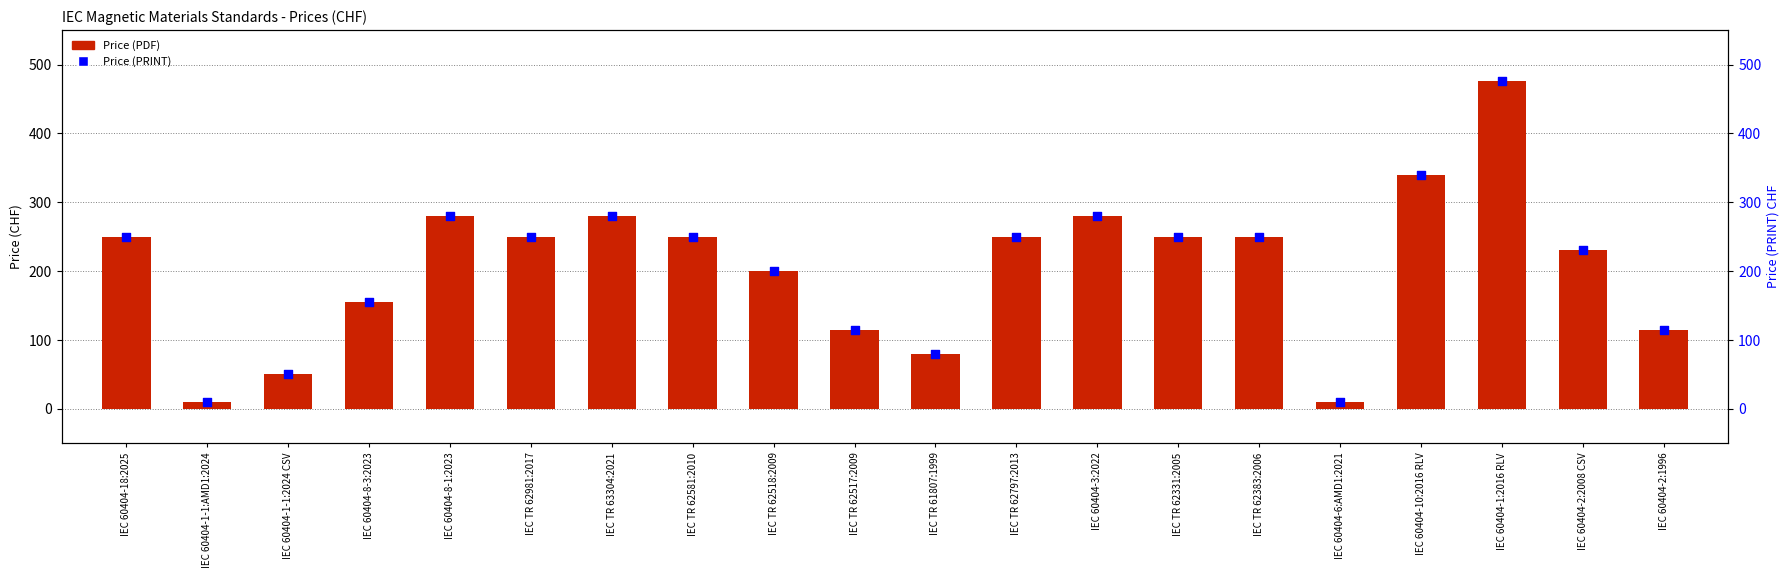

At which category is the sum across all series the highest?

IEC 60404-1:2016 RLV